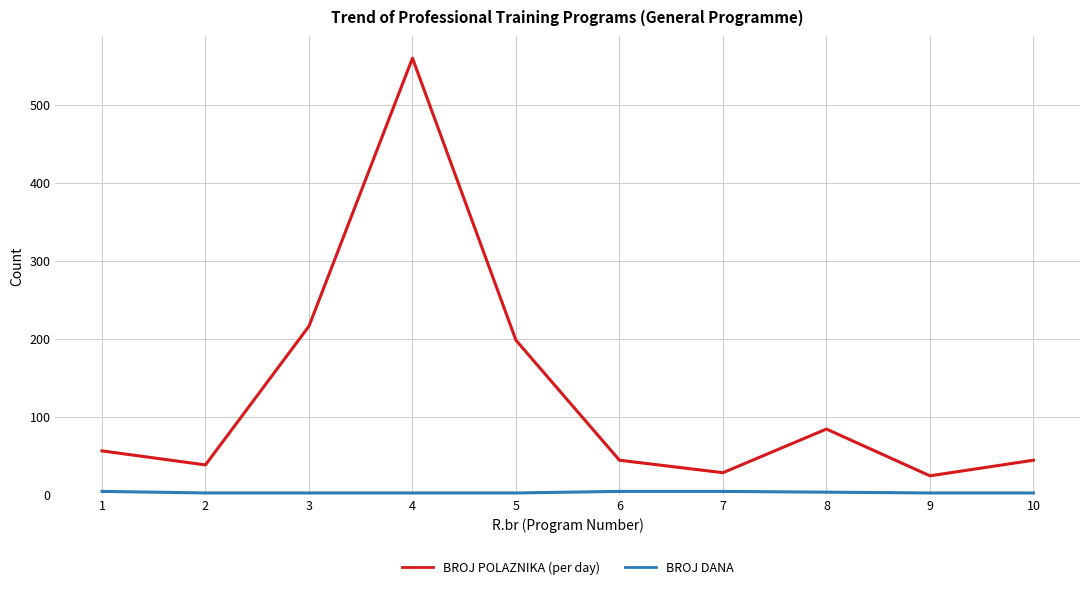

What is the greatest value displayed?

560